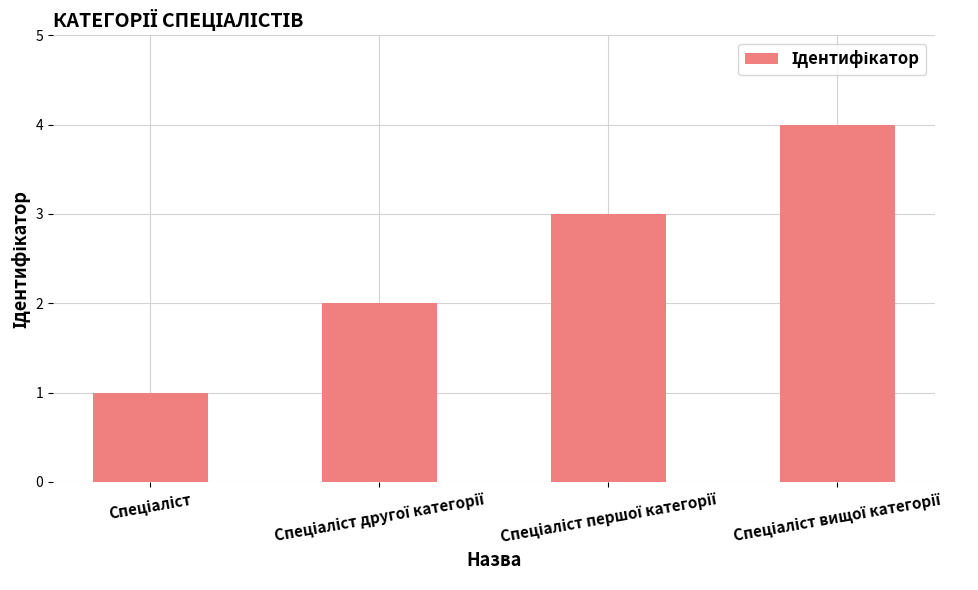

What is the difference between the maximum and minimum values?

3